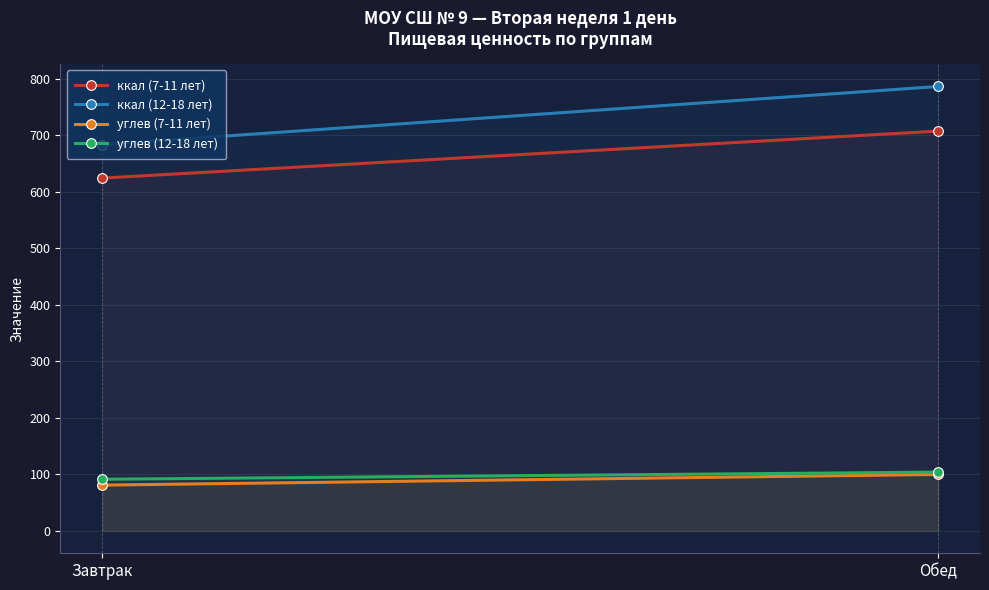

Which category has the lowest value across all series?

Завтрак